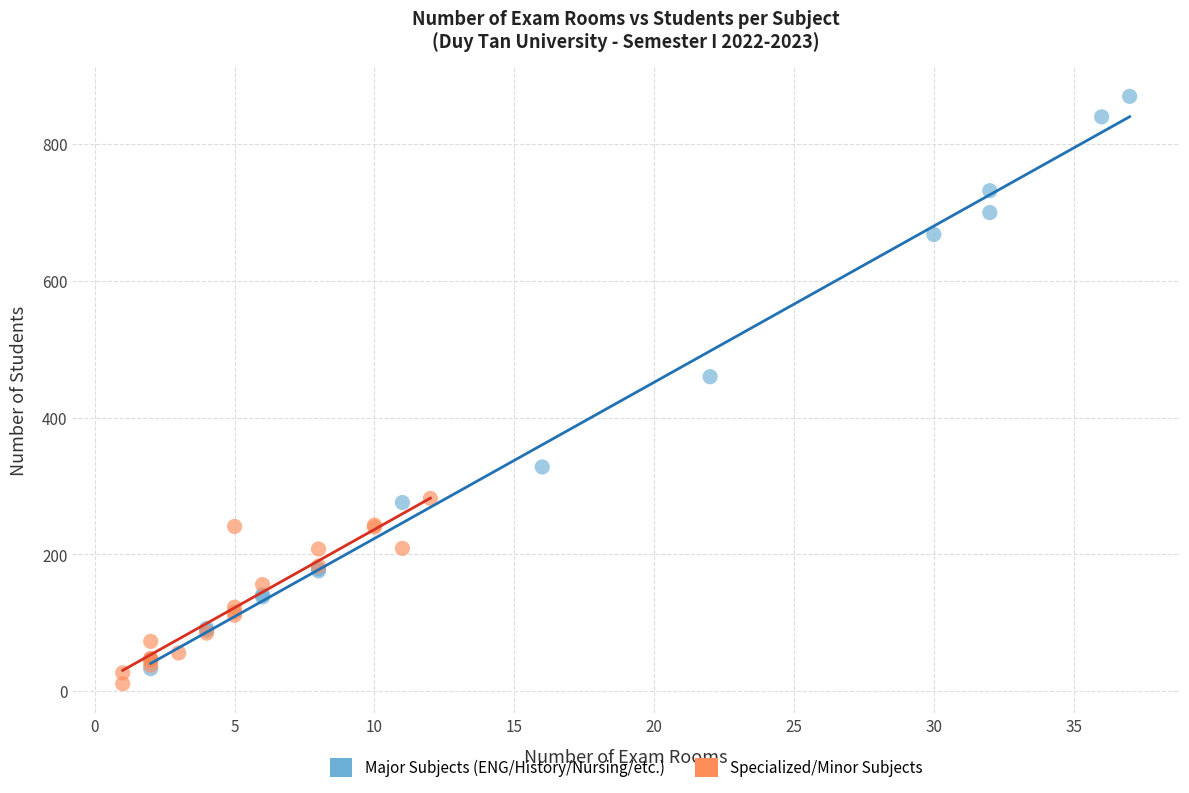

Which series reaches the maximum Y coordinate?

Major Subjects (ENG/History/Nursing/etc.)